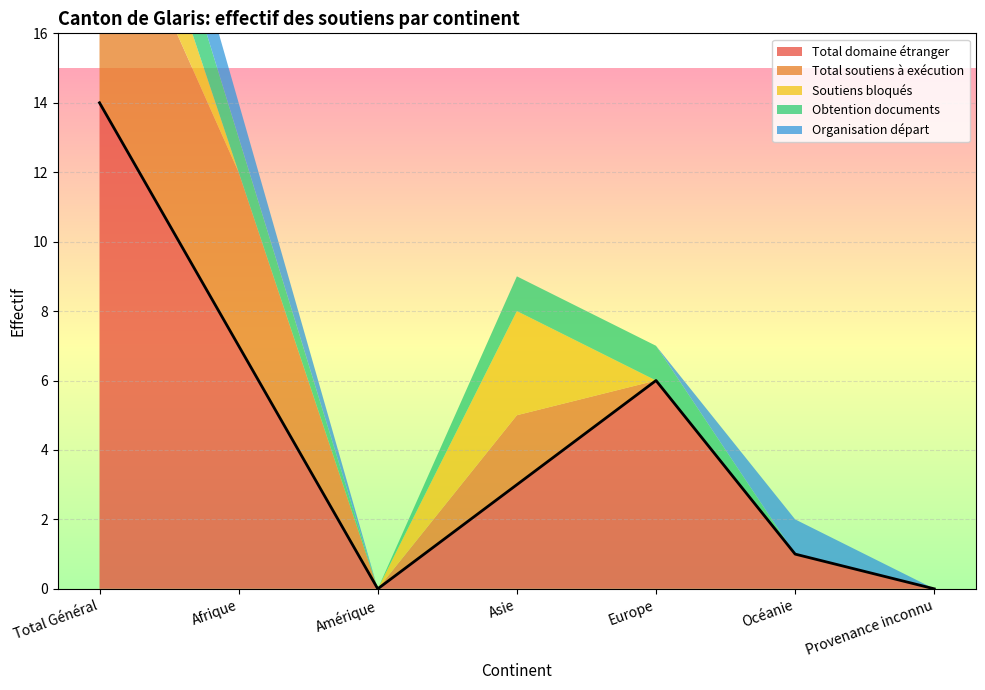

Which category has the lowest value in the Organisation départ series?

Amérique